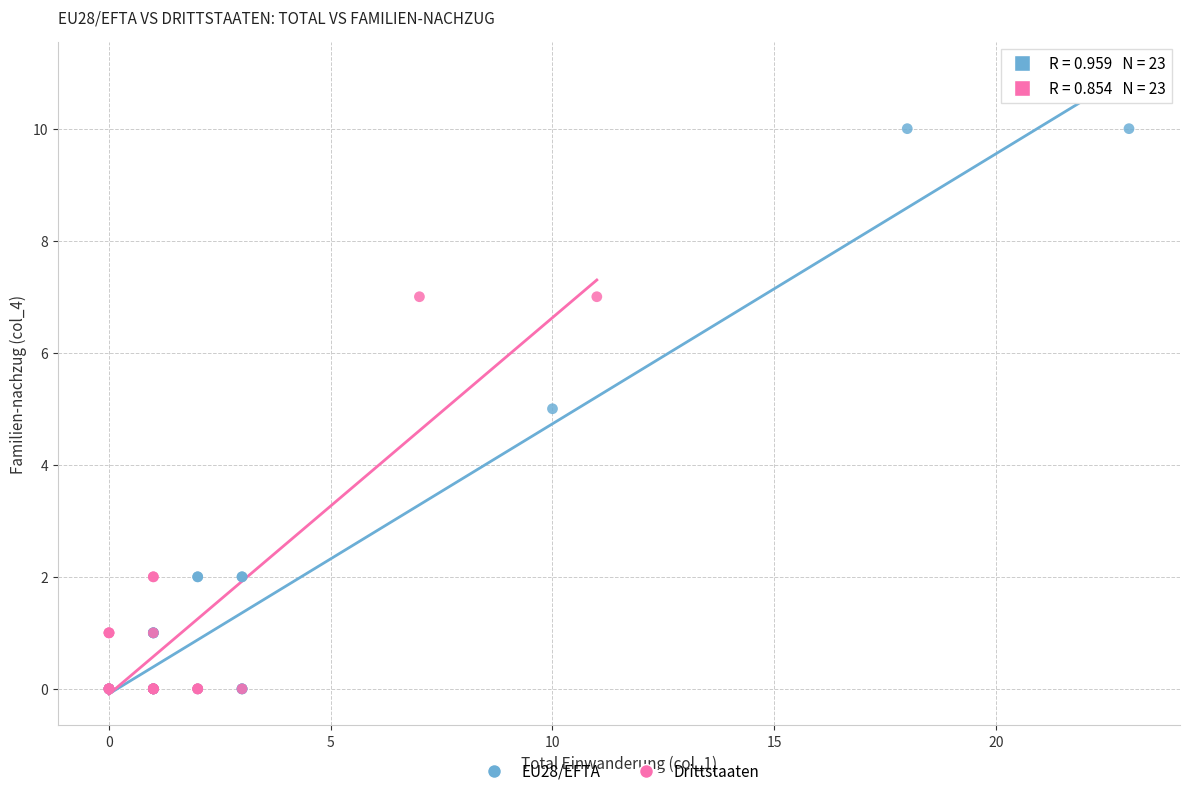

Which series has the widest spread of Y values?

EU28/EFTA